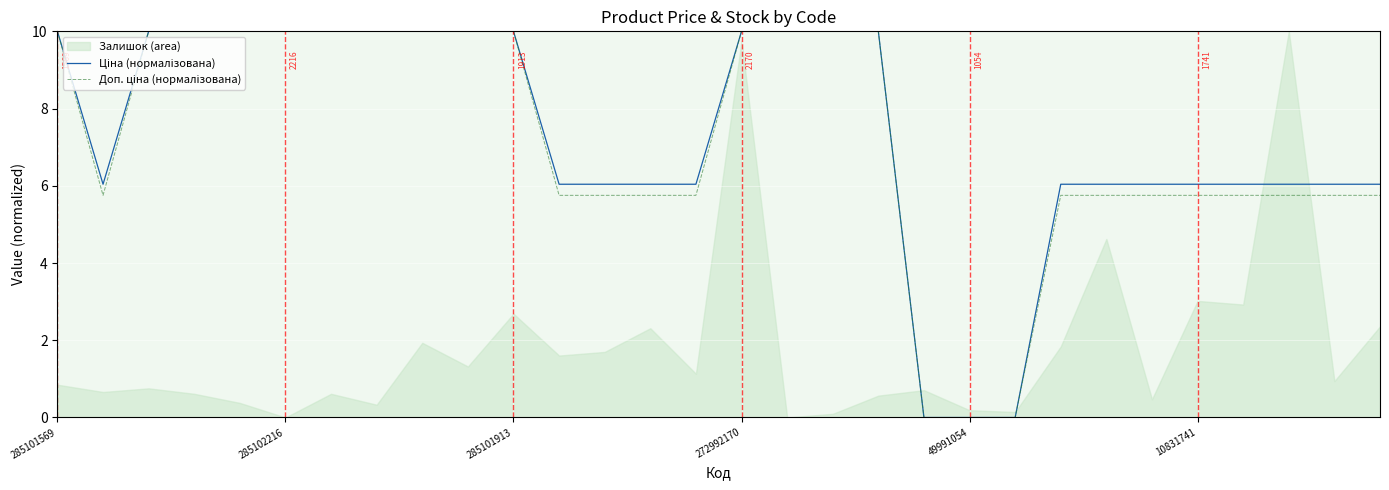

Is it true that Доп. ціна (нормалізована) equals 0.0 at 21?

True